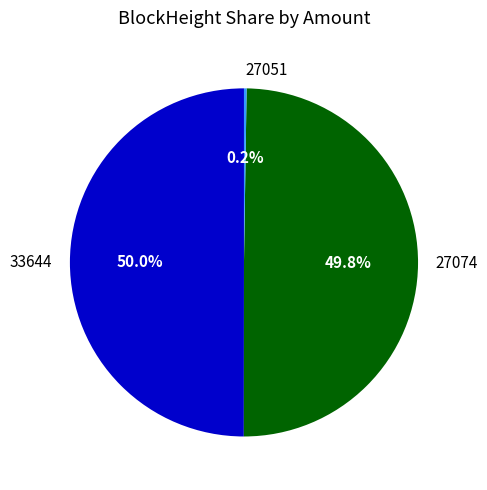

What portion of the pie excludes 27074?

50.2%